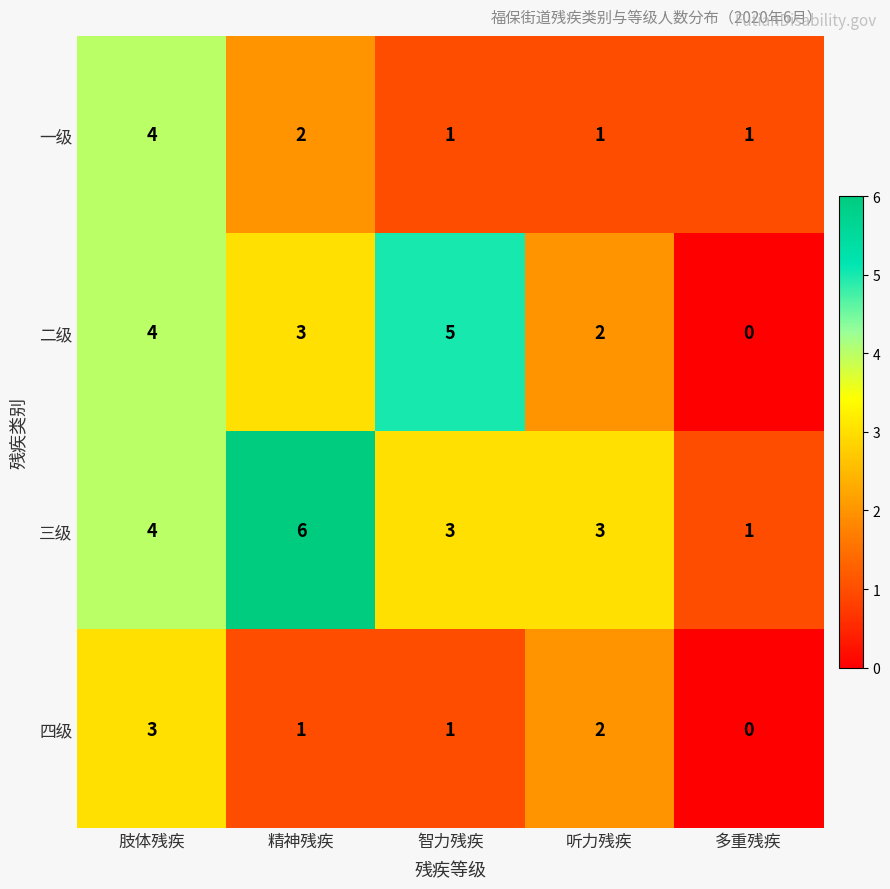

What is the sum of all 二级 values?

14